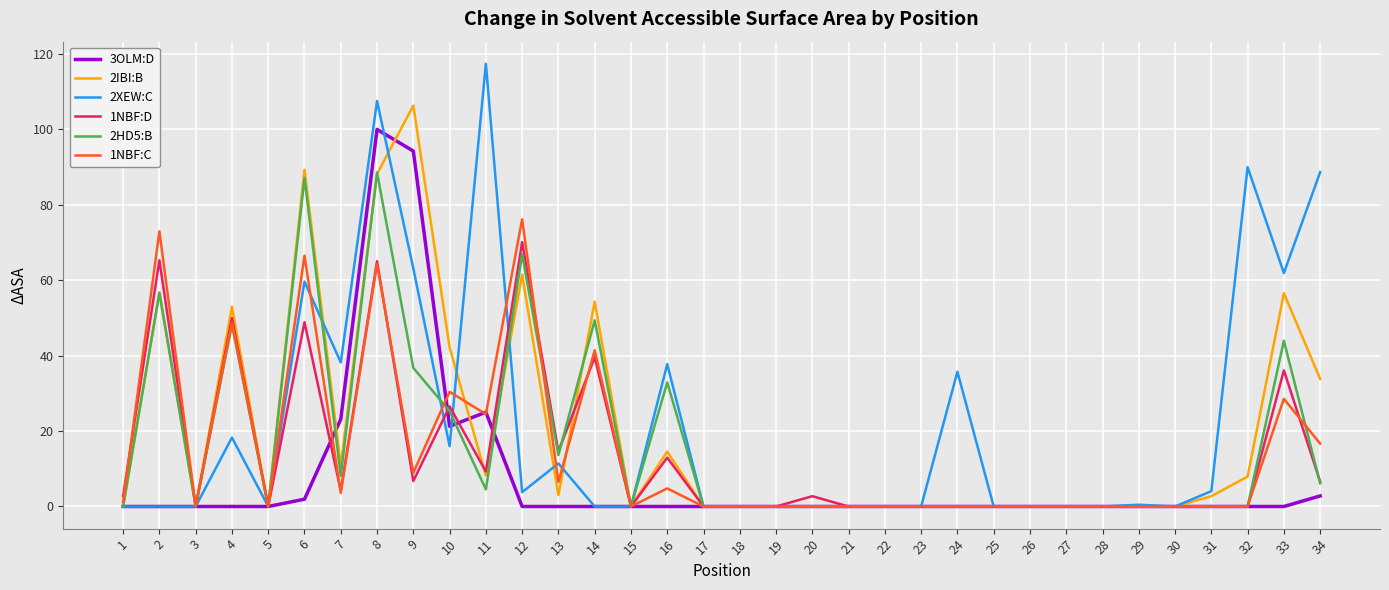

What is the total value across all series at 7?

87.9